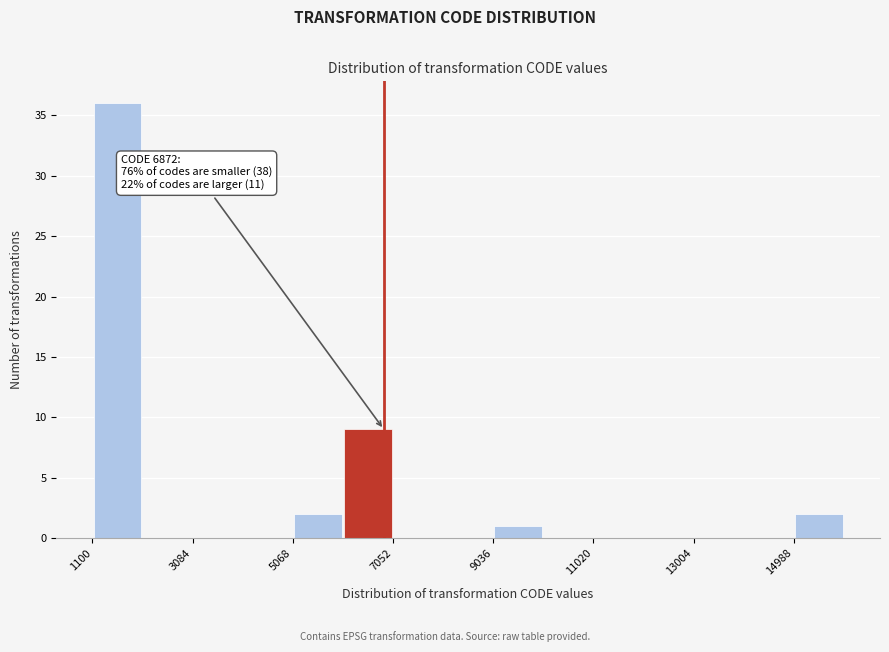

Which range on the x-axis has the tallest bar?

1200 to 2000